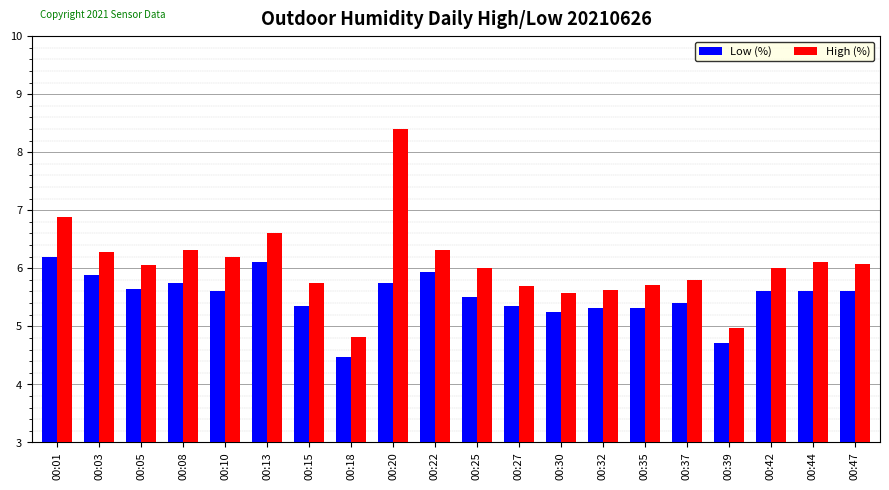

The value of Low (%) at 00:10 is 3.1. True or false?

False